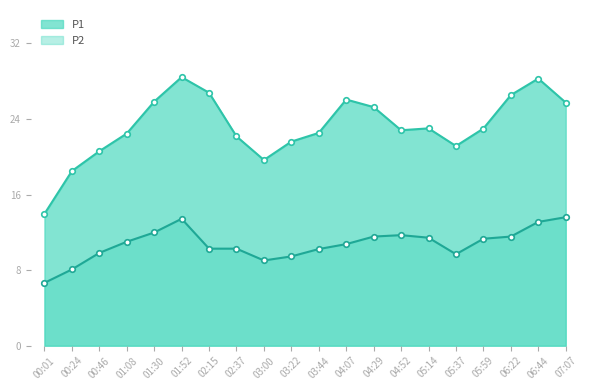

What is the maximum value for P2?

13.6